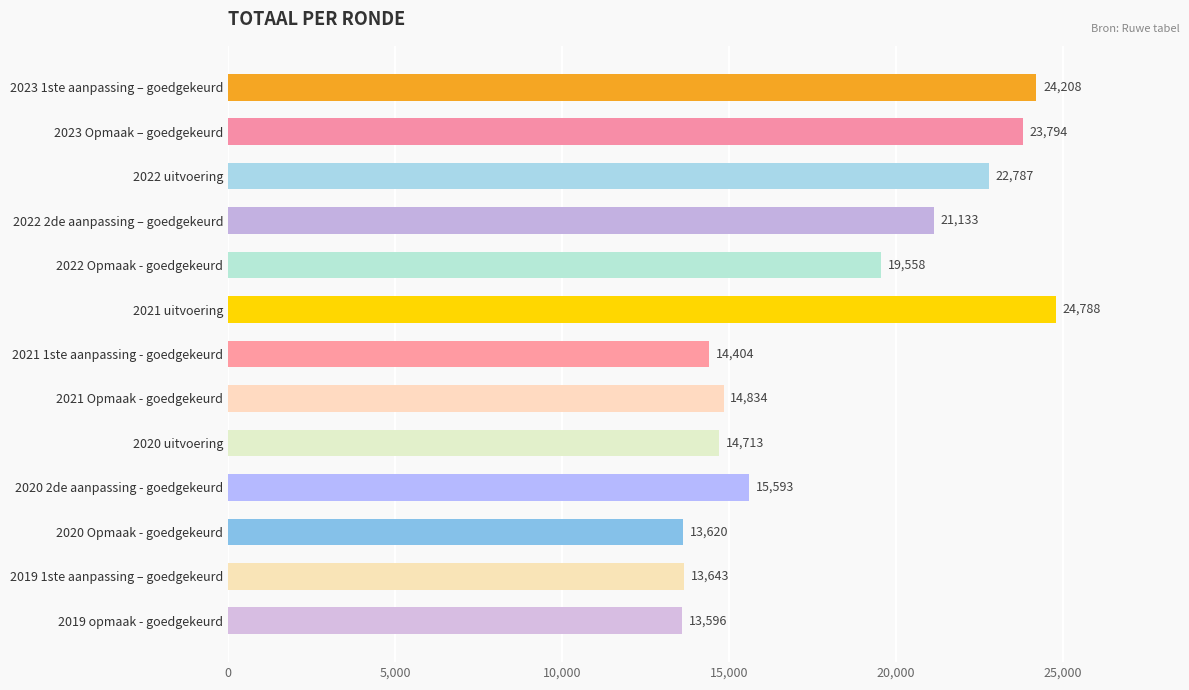

Count the number of data series in this chart.

1